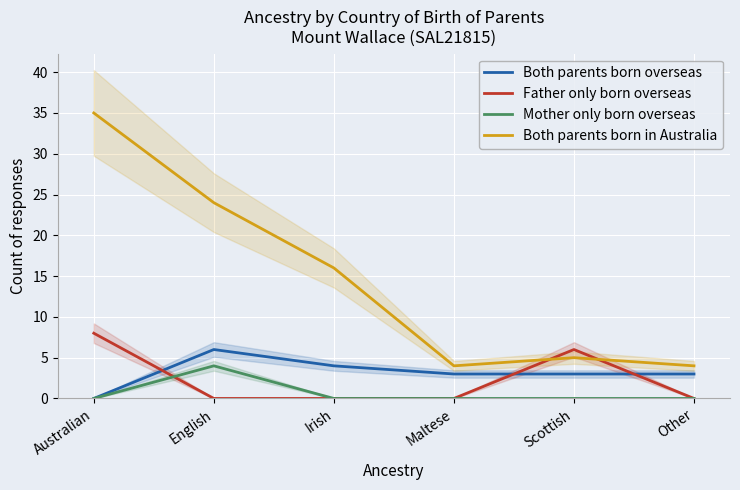

What is the sum of the Both parents born overseas values at Other and Maltese?

6